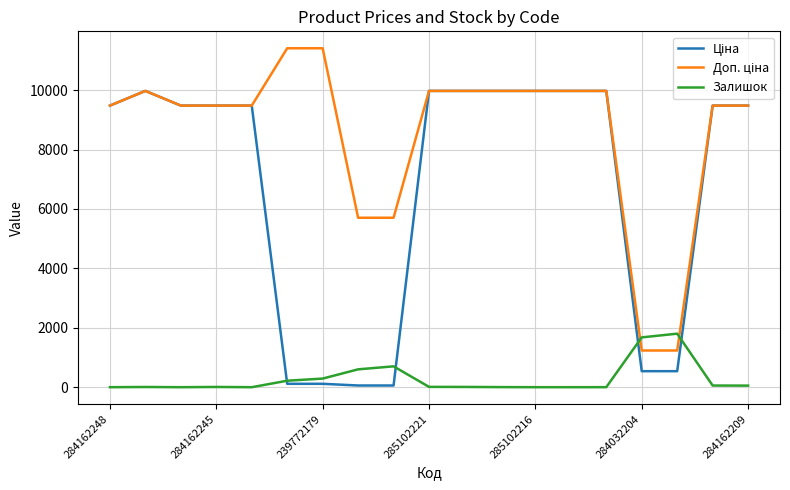

Is it true that Залишок equals 11.0 at 285102221?

True